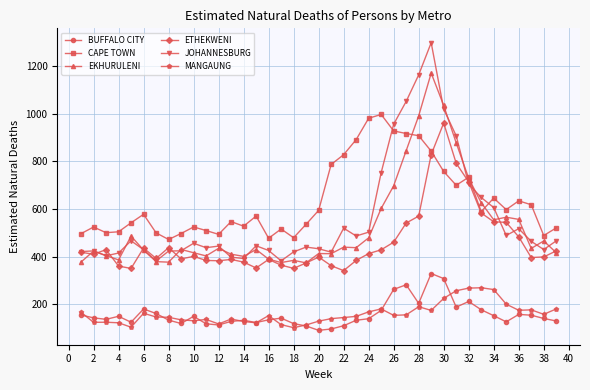

Which series has the largest total across all categories?

CAPE TOWN